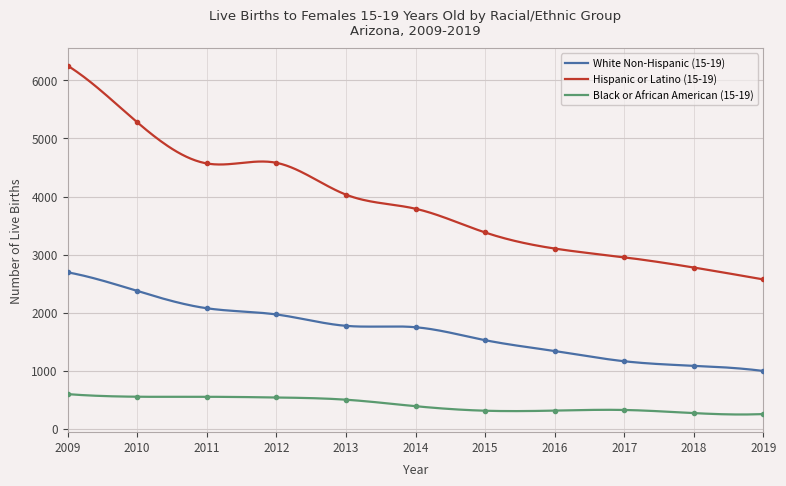

What is the value of the Hispanic or Latino (15-19) point at the 9th from the left?

2953